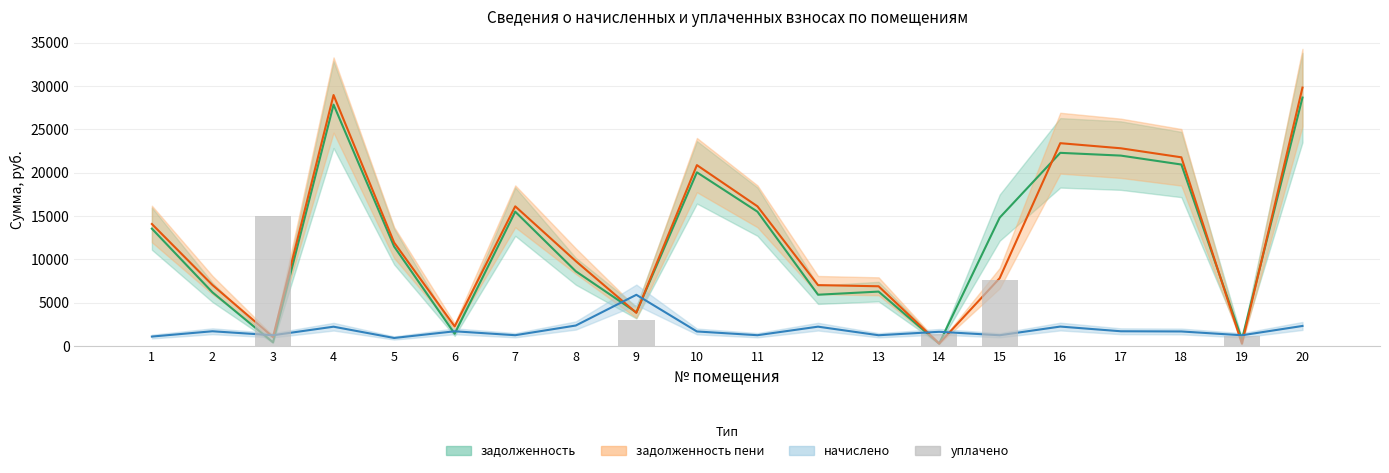

Is the value of начислено at 13 greater than the value of задолженность at 8?

No